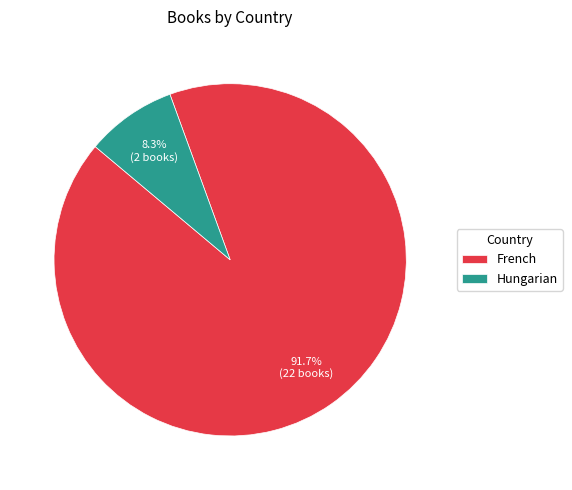

Combined, what portion of the pie is Hungarian and French?

100.0%